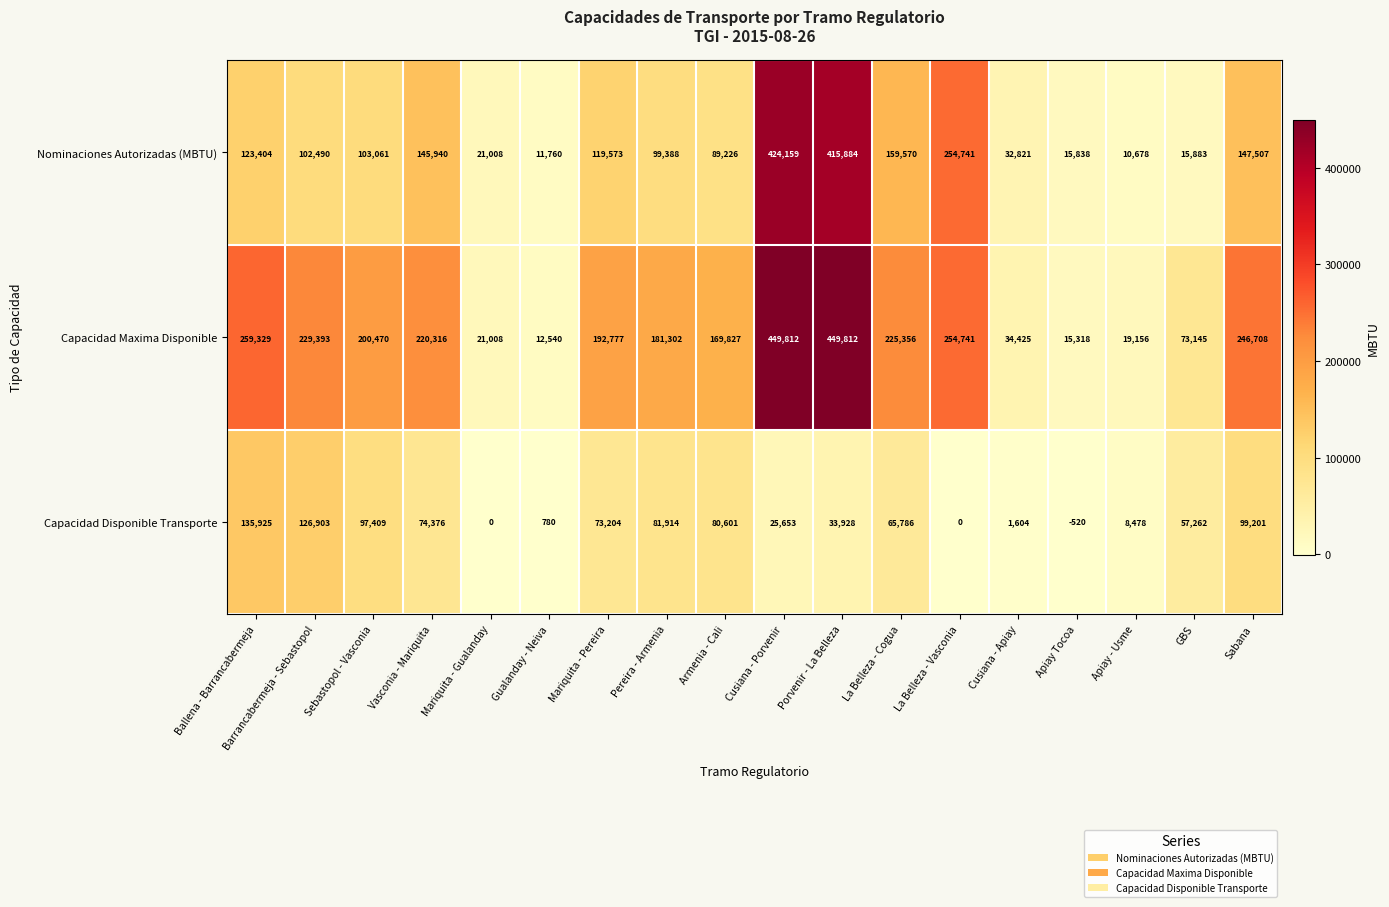

At how many categories does at least one series exceed 363765?

2